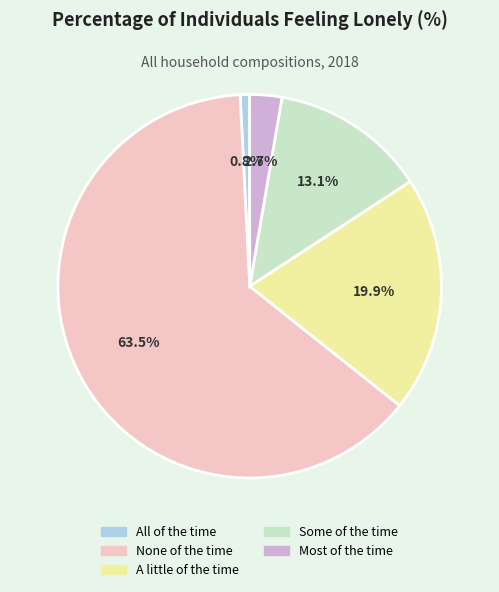

Which has a higher value, None of the time or All of the time?

None of the time